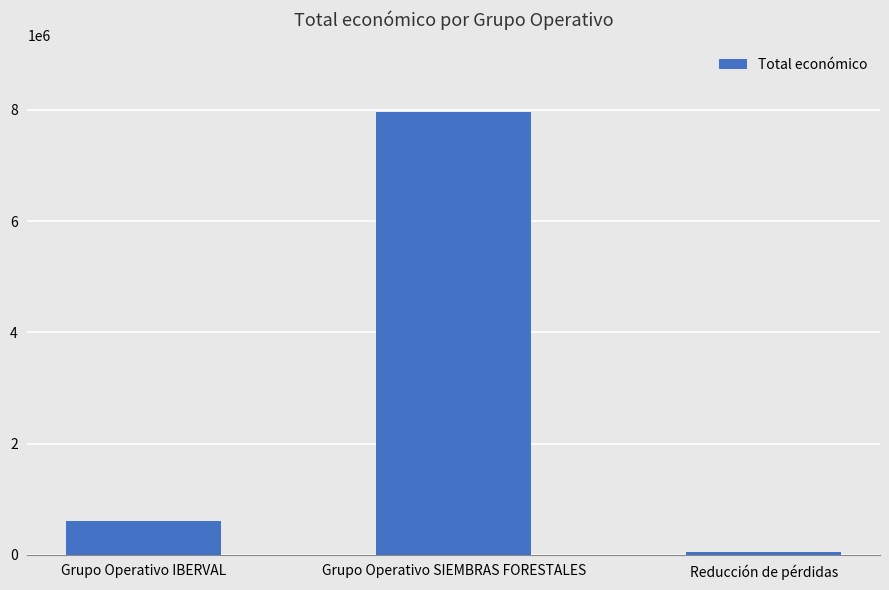

Which has a higher value, Grupo Operativo SIEMBRAS FORESTALES or Reducción de pérdidas?

Grupo Operativo SIEMBRAS FORESTALES